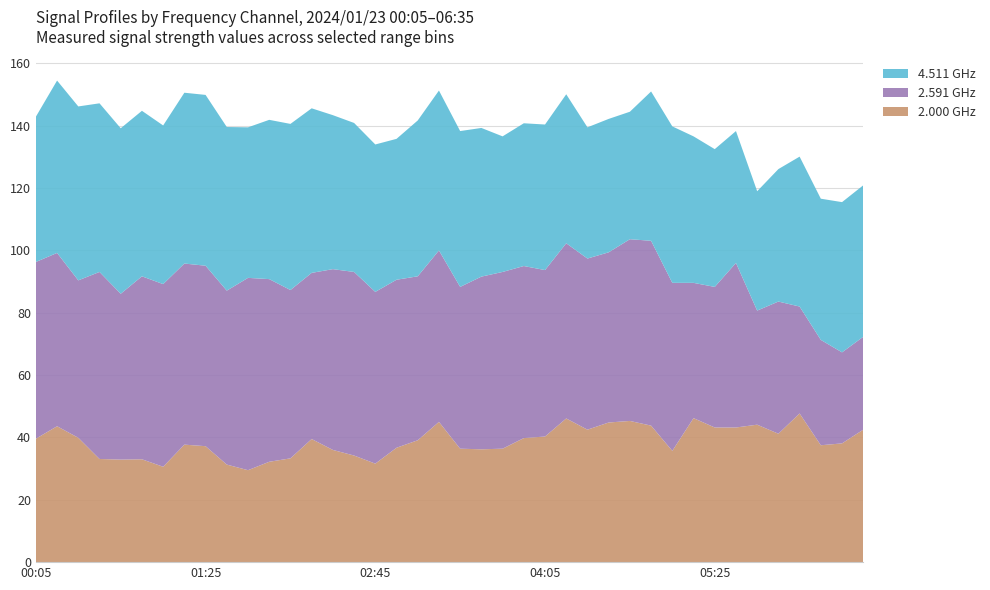

What is the highest value of the 2.000 GHz series?

47.7